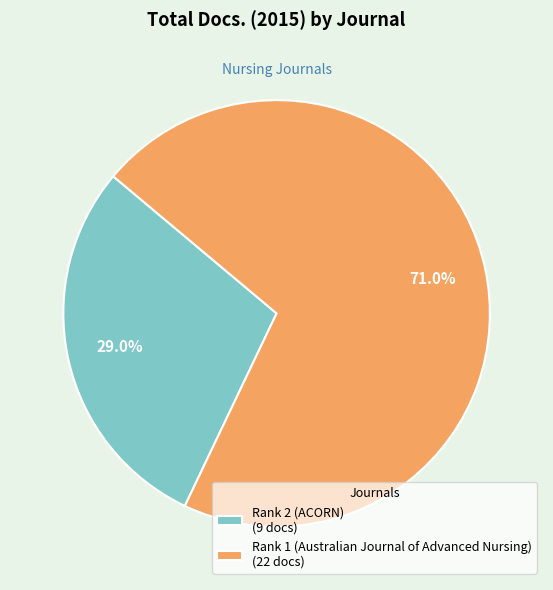

To the nearest percent, what portion does Rank 2 (ACORN) represent?

29%